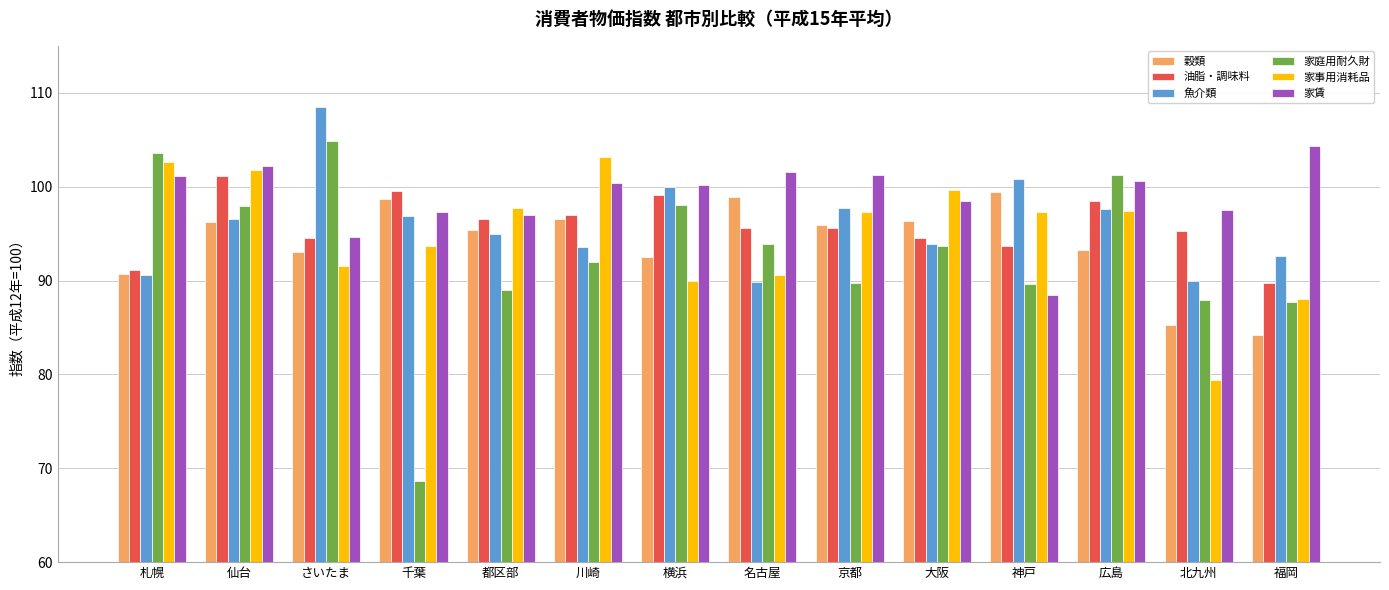

What is the minimum value for 家事用消耗品?

79.4